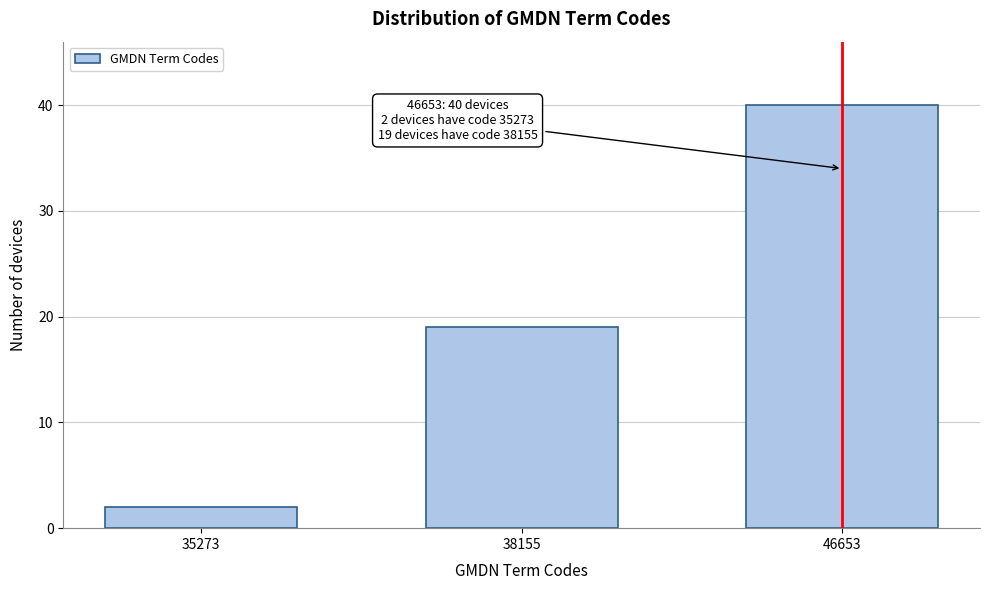

Reading right to left, what are all the values shown in this chart?

40	19	2